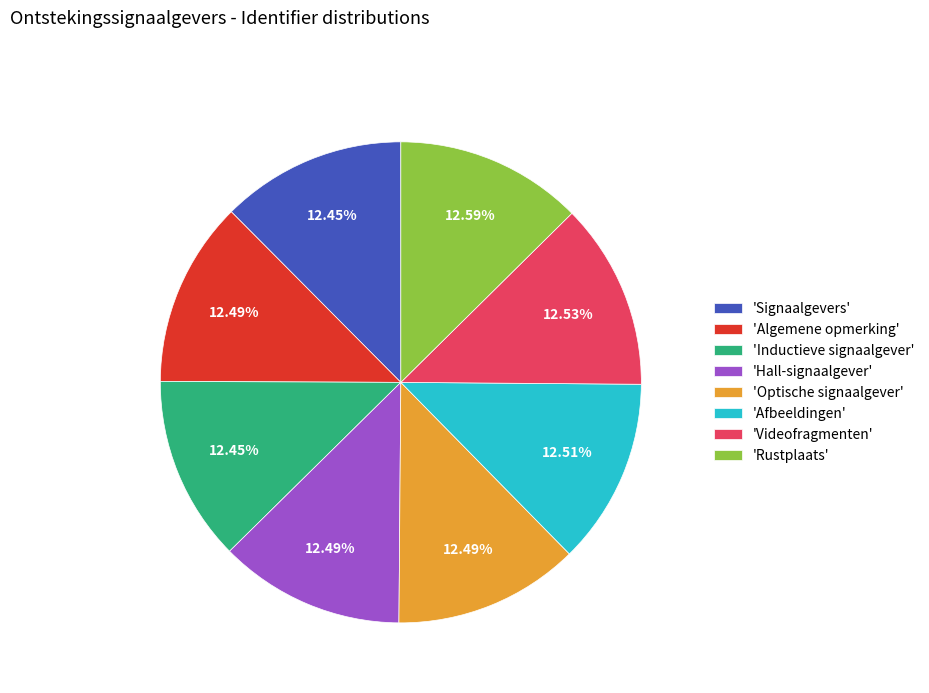

Is there a majority slice in this chart?

No